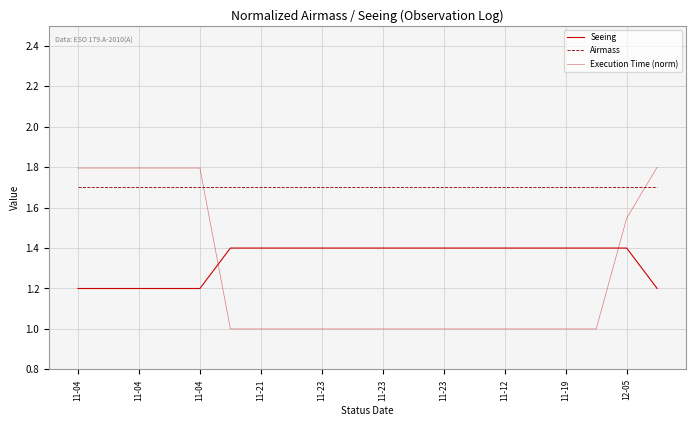

How many lines are shown in the chart?

3